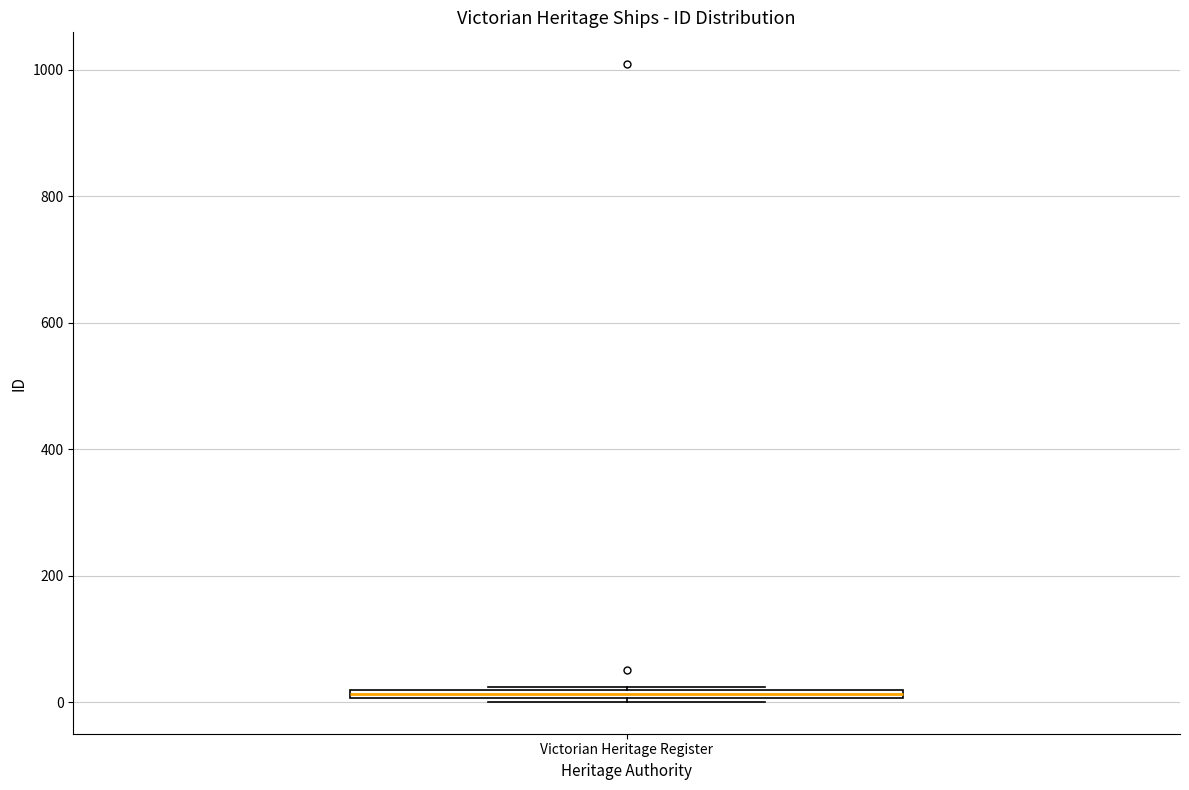

Where is the upper edge of the box for Victorian Heritage Register on the y-axis? The values are not printed on the chart, so give them approximately, as read against the axis.

20